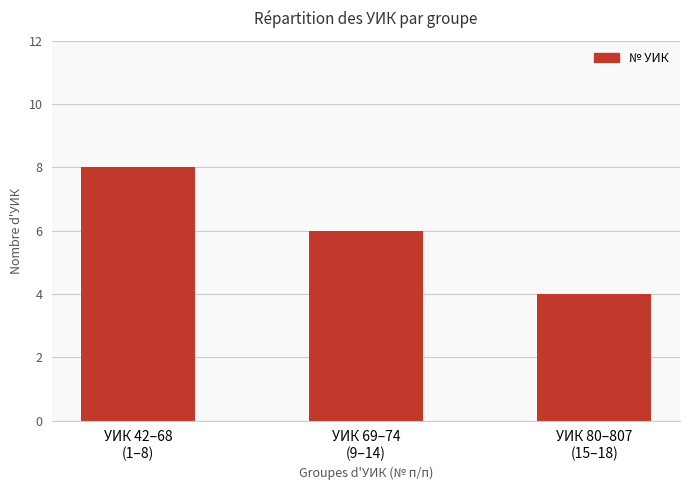

Where does the data first go above 6?

УИК 42–68
(1–8)